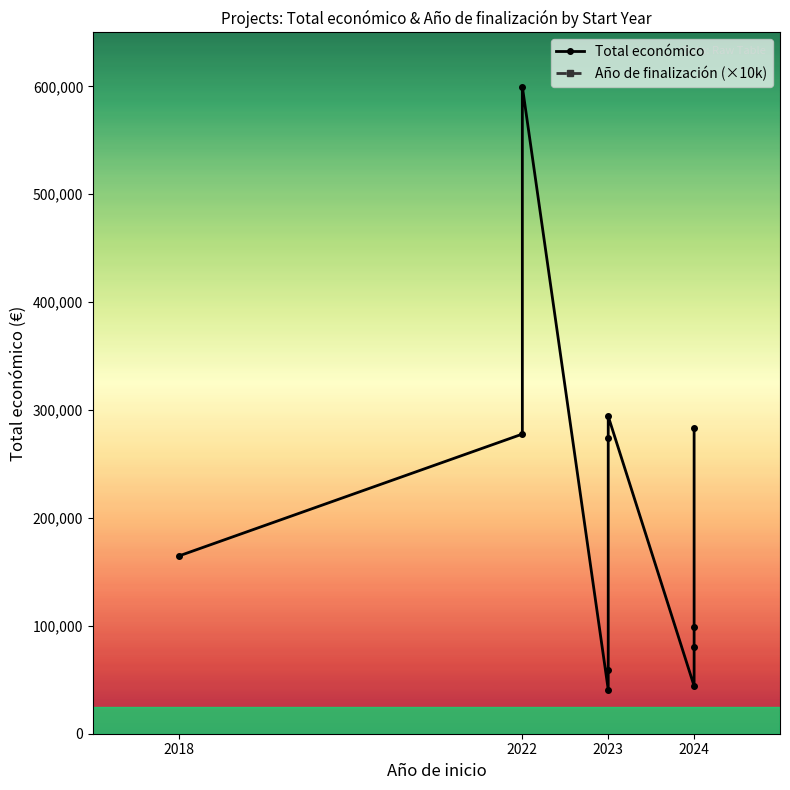

True or false: Año de finalización (×10k) and Total económico cross at least once.

False